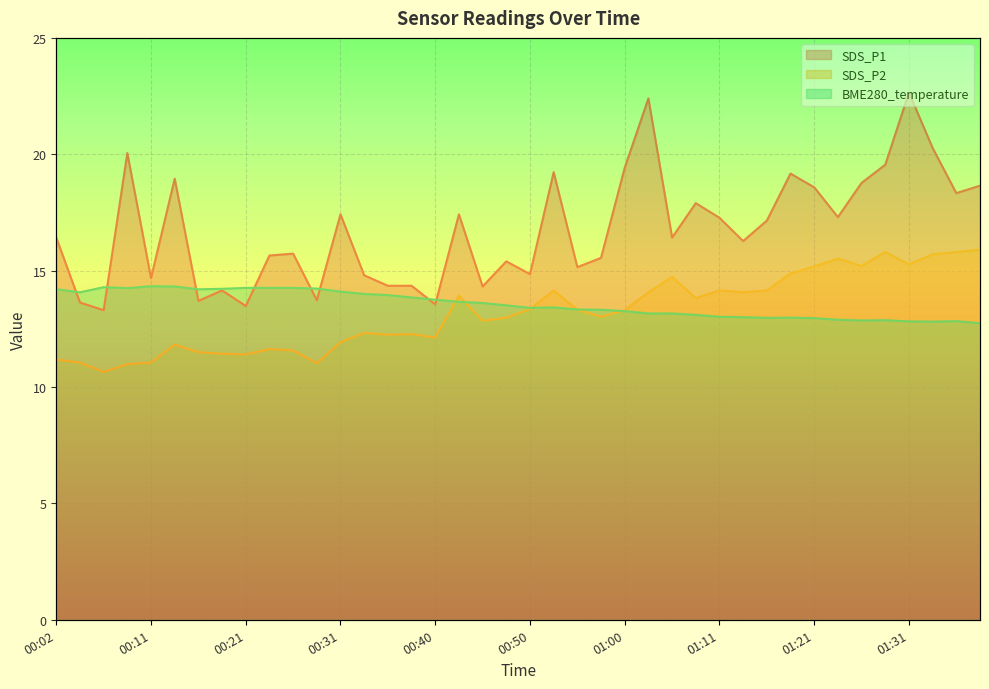

At which category is the sum across all series the highest?

01:31